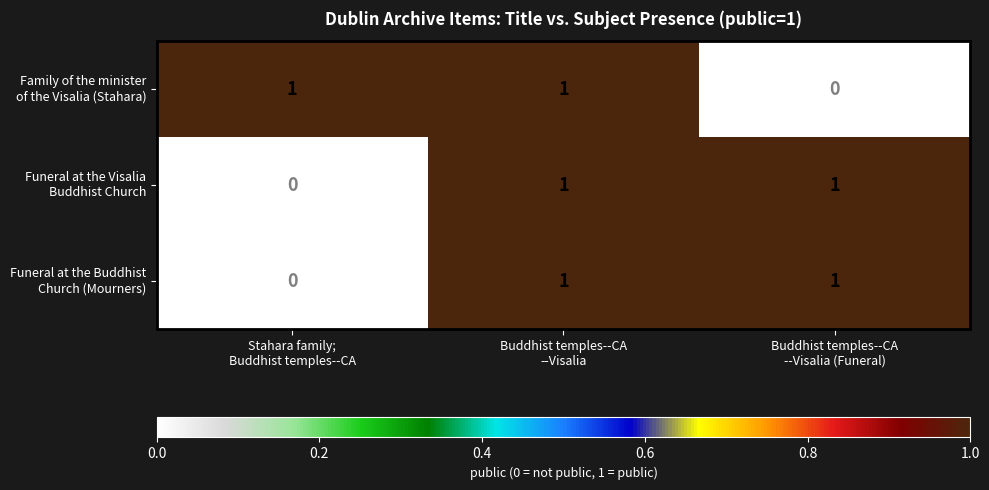

At how many categories does at least one series exceed 0?

3